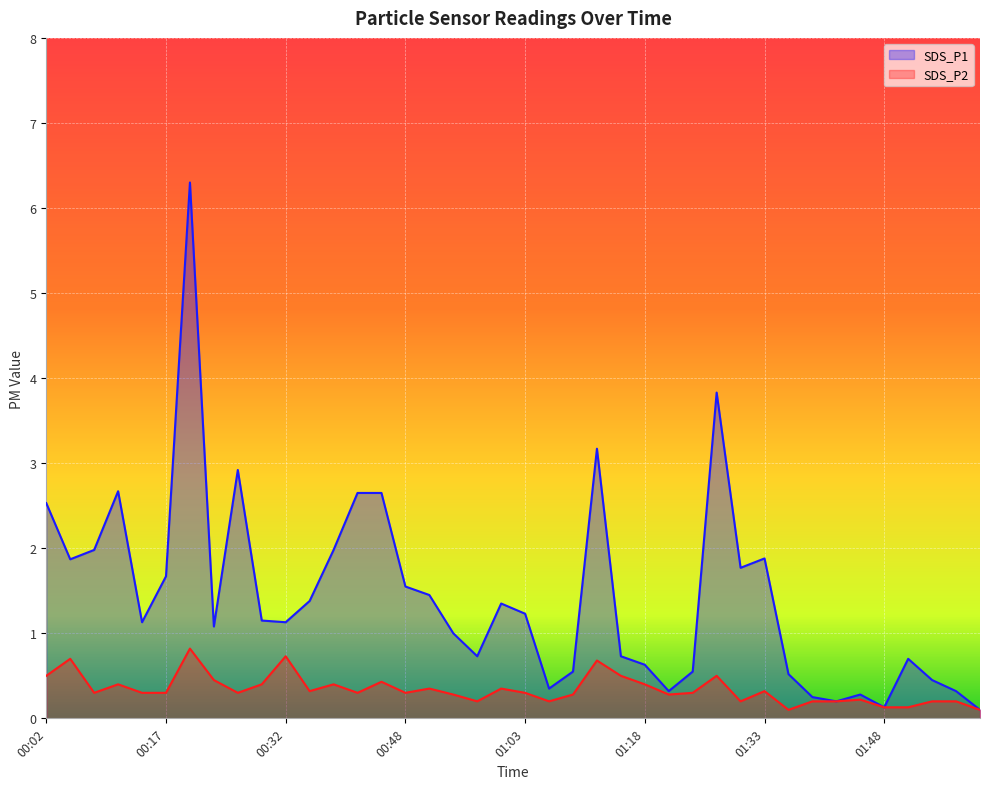

Which category has the highest value in the SDS_P1 series?

00:20